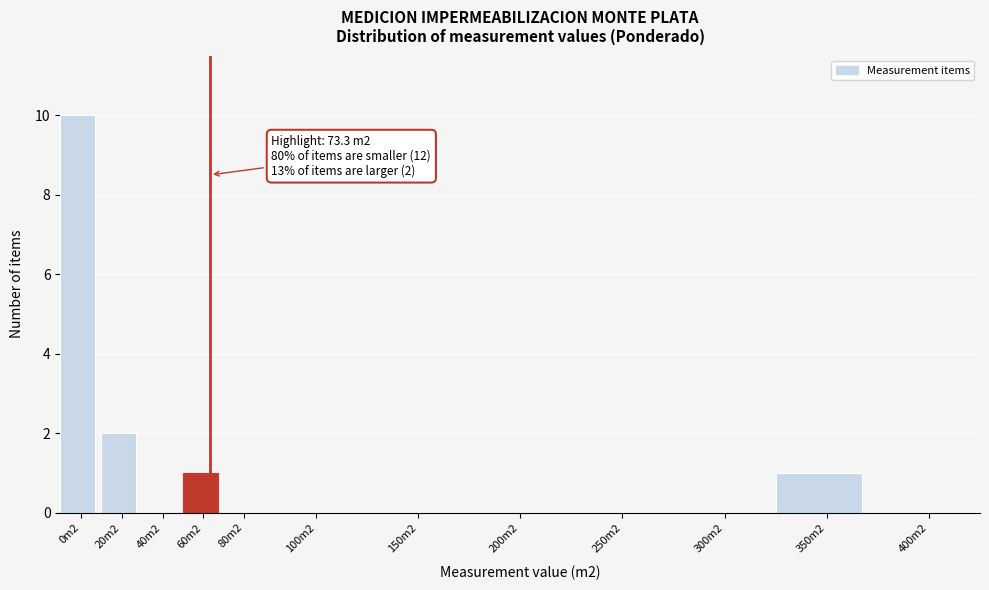

Reading right to left, transcribe all the data shown in this chart.

400m2=0	350m2=1	300m2=0	250m2=0	200m2=0	150m2=0	100m2=0	80m2=0	60m2=1	40m2=0	20m2=2	0m2=10